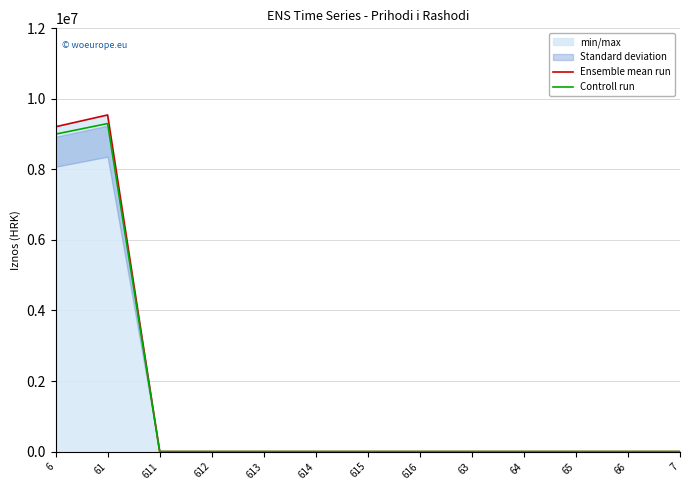

True or false: Ensemble mean run has more than 0 points higher than both neighbors.

True